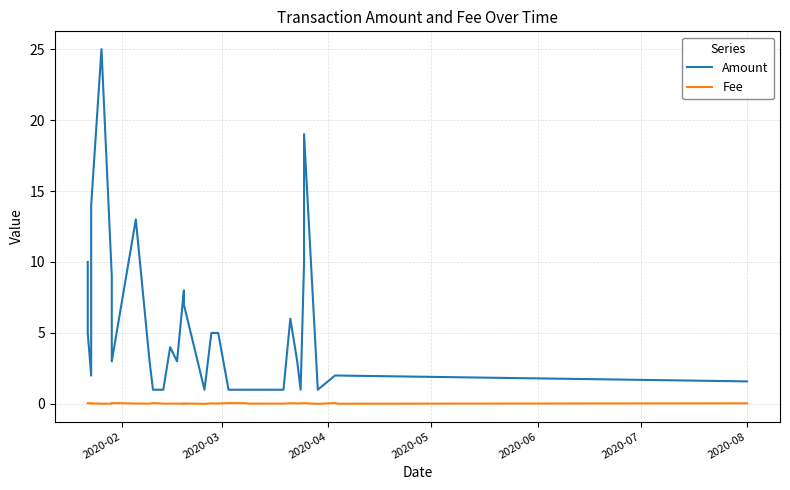

Reading left to right, what are all the values shown in this chart?

Amount: 10.0	5.0	2.0	14.0	25.0	9.0	3.0	13.0	3.0	1.0	1.0	4.0	3.0	8.0	7.0	1.0	5.0	5.0	1.0	1.0	1.0	1.0	1.0	6.0	3.0	1.0	10.0	19.0	1.0	2.0	2.0	1.6
Fee: 0.1	0.1	0.0	0.0	0.0	0.0	0.1	0.0	0.0	0.1	0.0	0.0	0.0	0.0	0.0	0.0	0.0	0.0	0.1	0.1	0.0	0.0	0.0	0.1	0.0	0.0	0.1	0.1	0.0	0.1	0.0	0.0